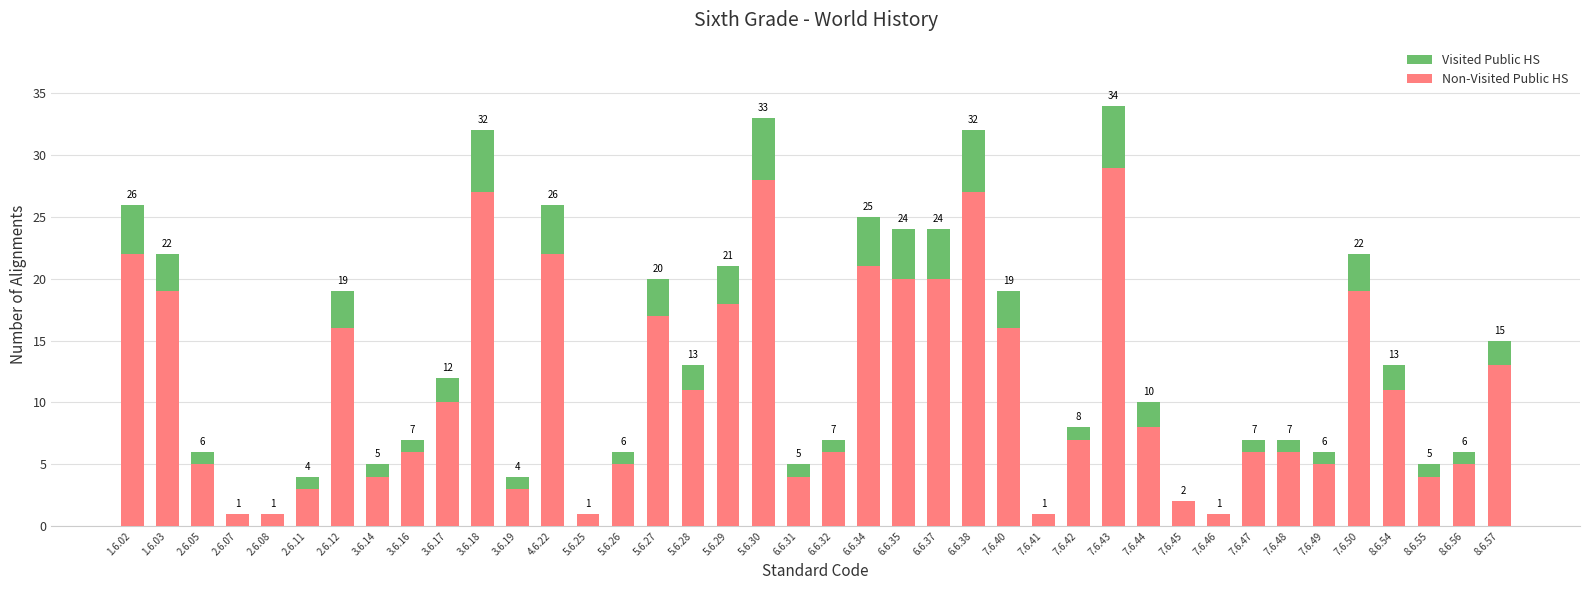

What is the total value across all series at 7.6.42?

8